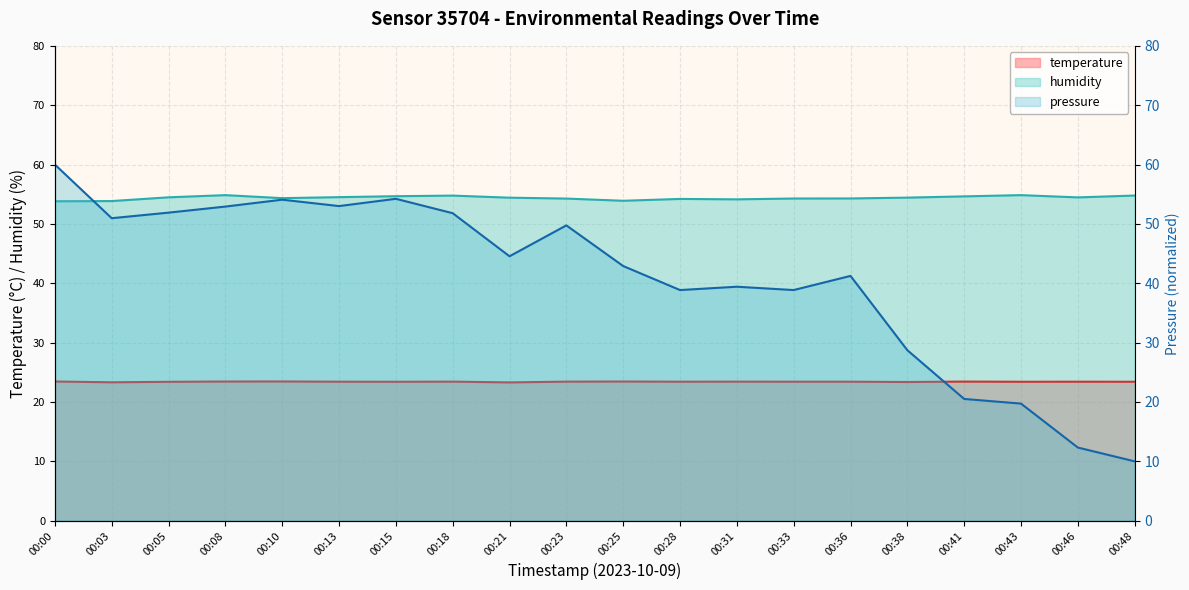

At 00:15, list the series in order from smallest to largest.

temperature, pressure, humidity